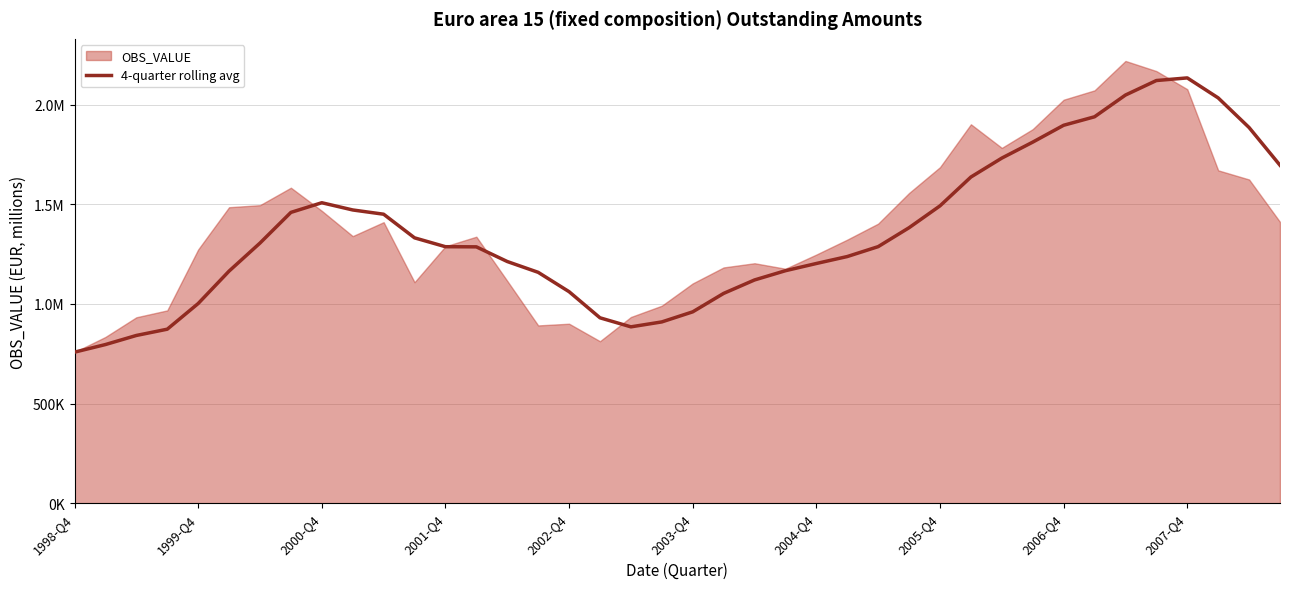

What is the difference between the maximum and minimum values?

1376352.7